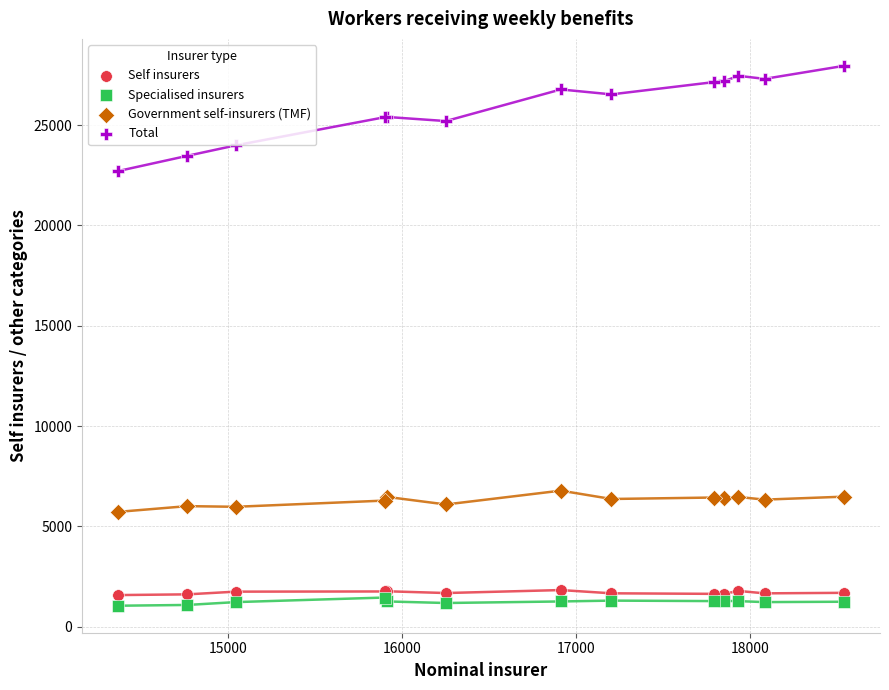

Which series reaches the minimum Y coordinate?

Specialised insurers